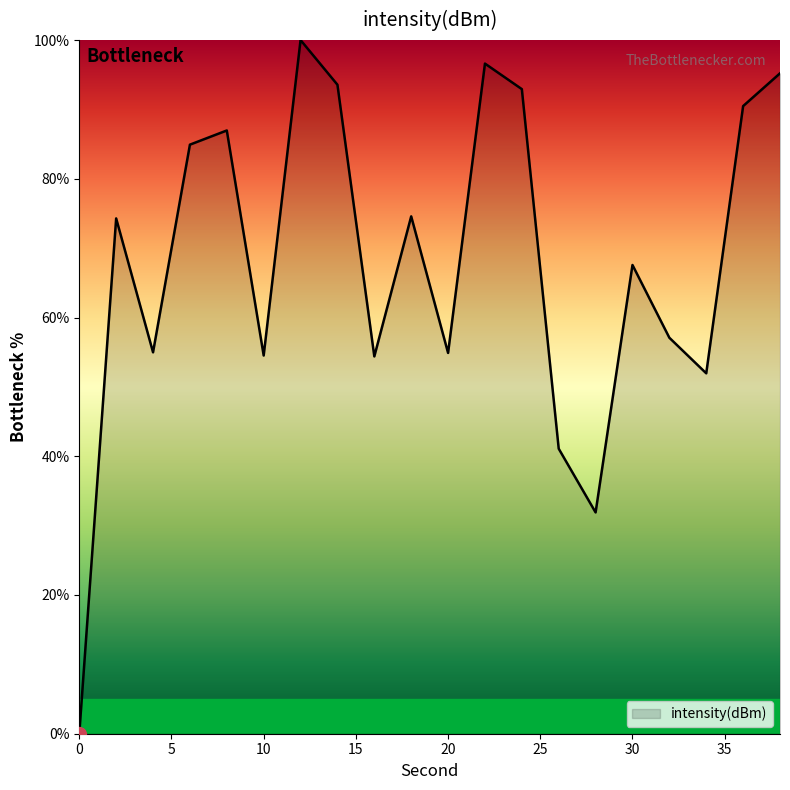

What is the greatest value displayed?

100.0